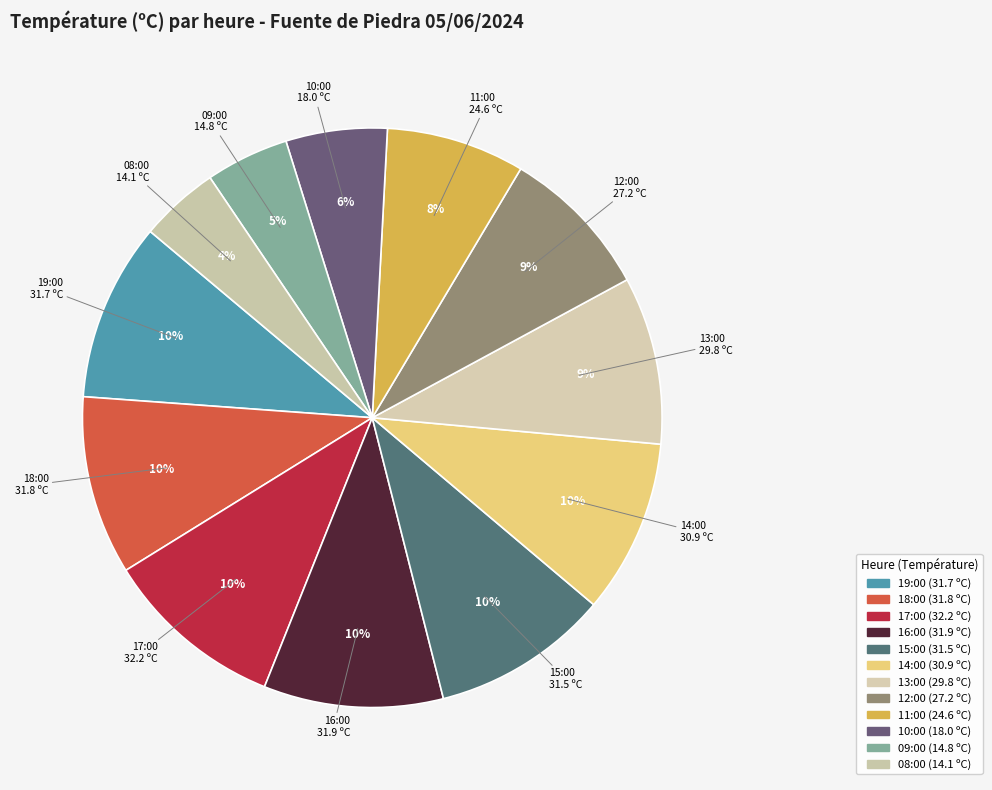

How many slices are in this pie chart?

12